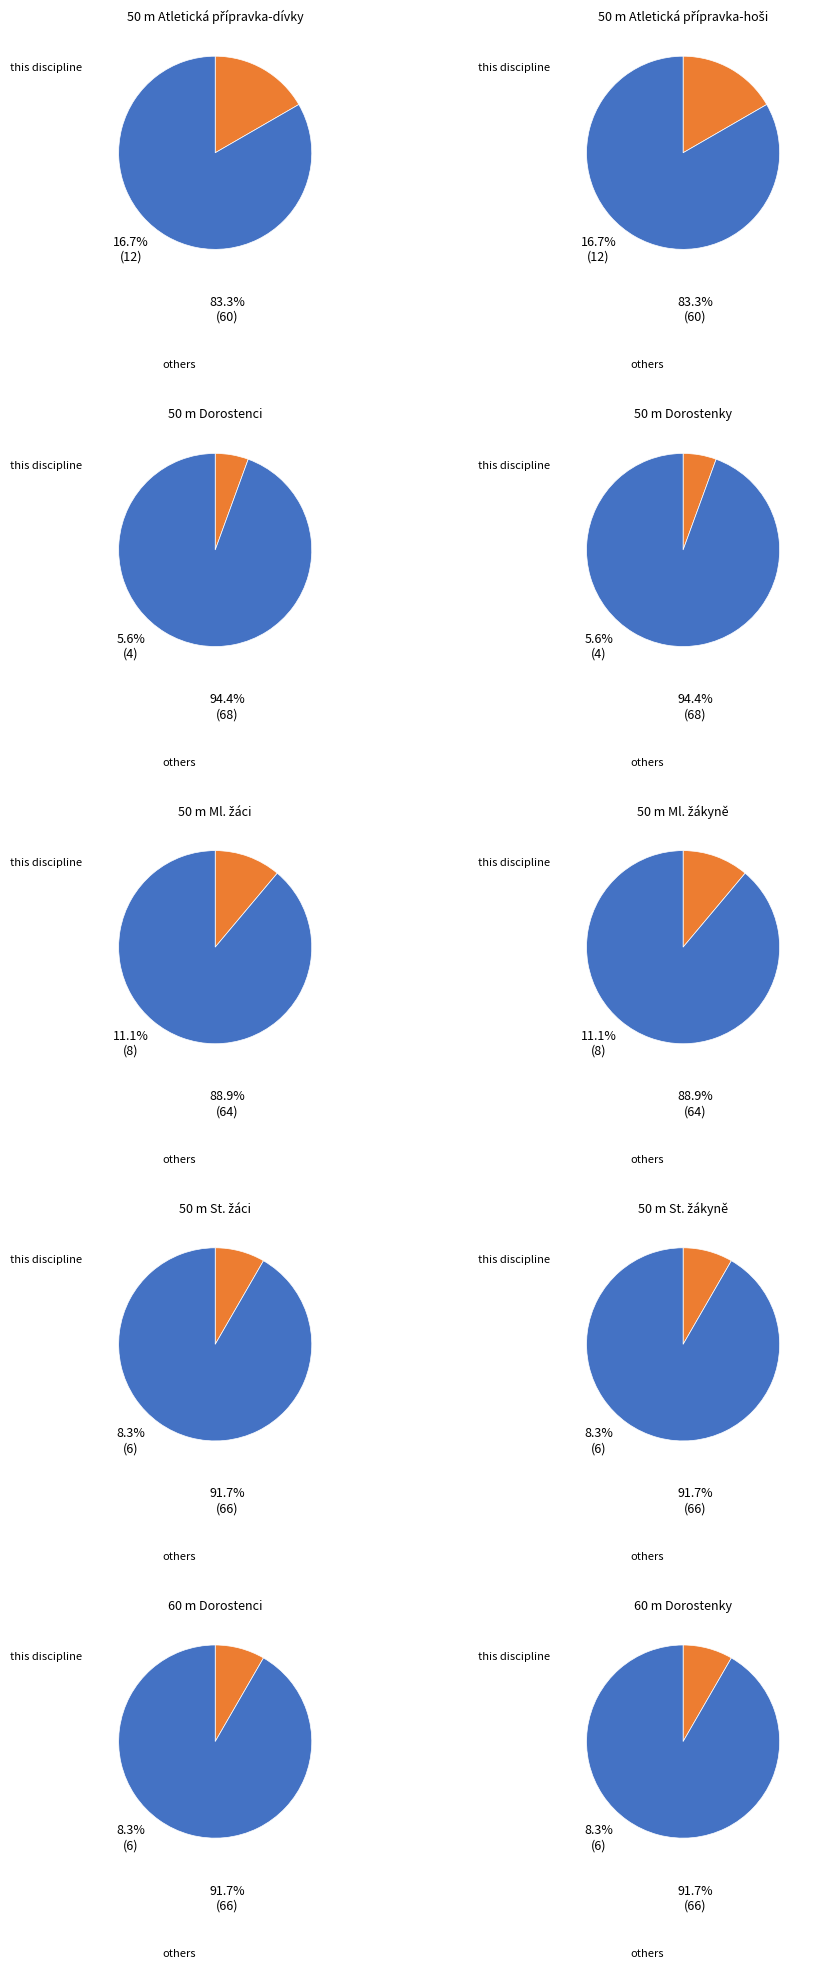

What is the total percentage of 5 and 9?

19.4%